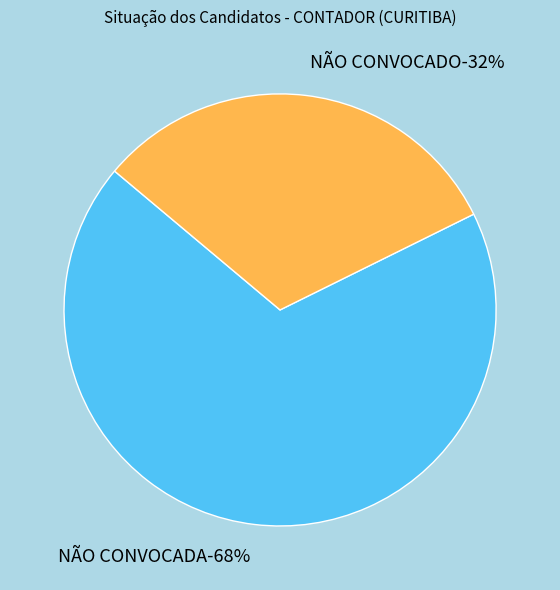

True or false: NÃO CONVOCADO accounts for 23% of the total.

False